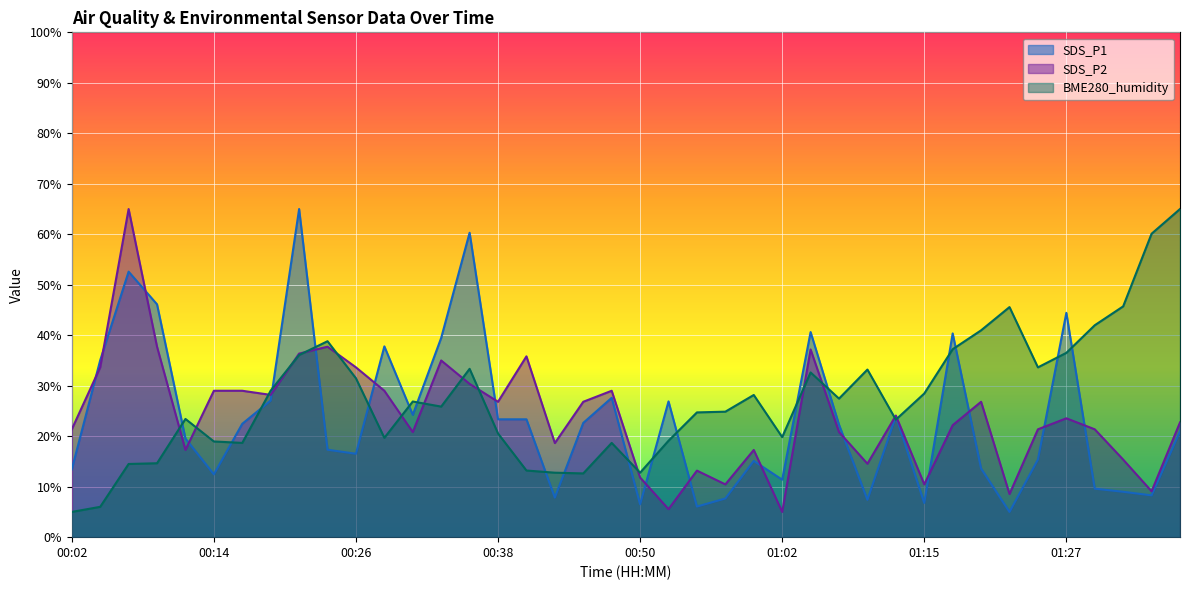

At which label does SDS_P2 first exceed 23?

00:04